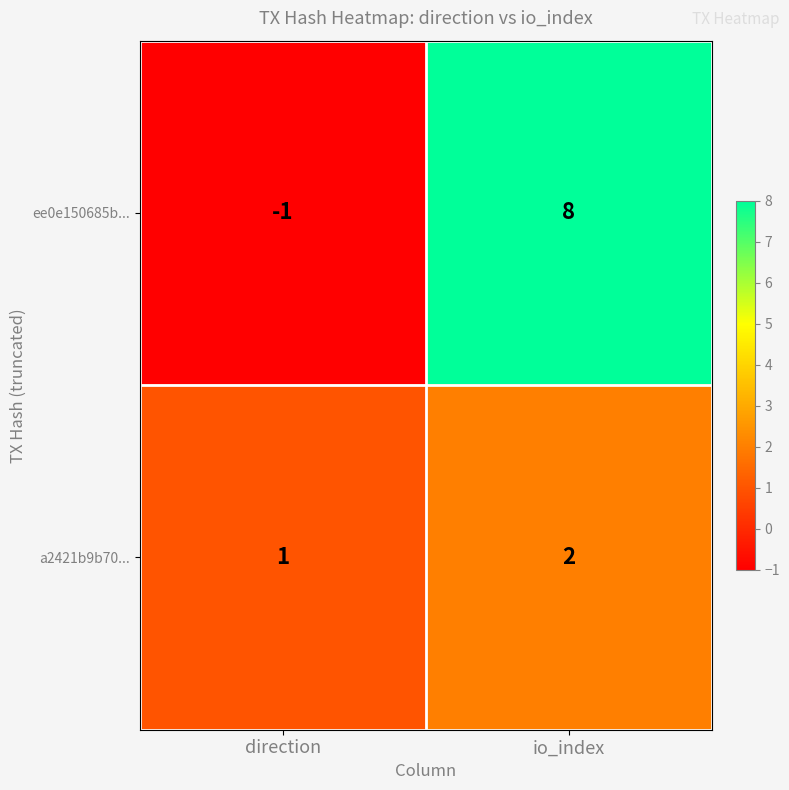

True or false: a2421b9b70... has a value of 2 at io_index.

True